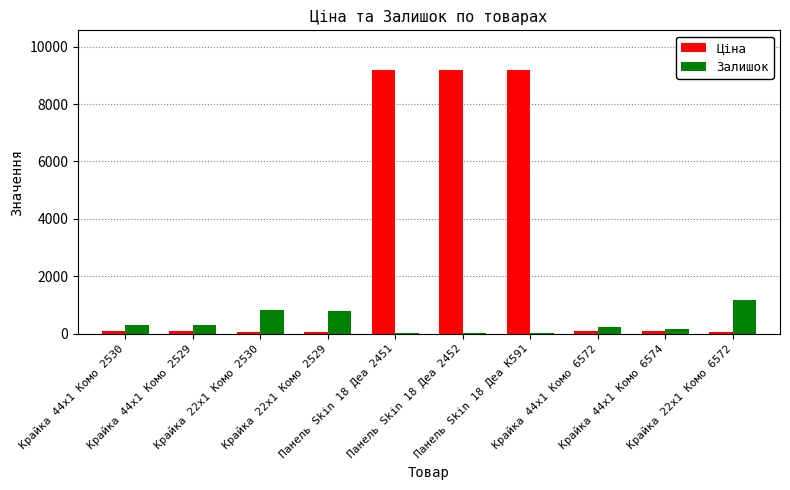

What is the sum of all Залишок values?

3918.0